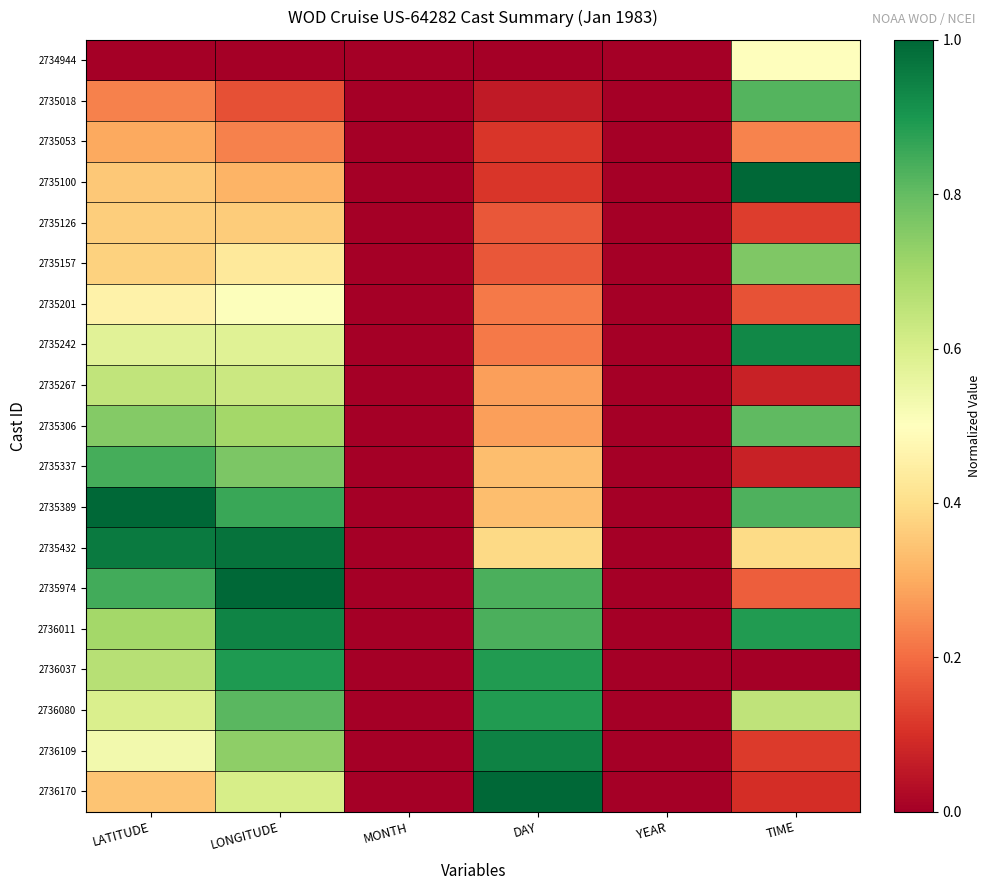

At DAY, list the series in order from smallest to largest.

2734944, 2735018, 2735053, 2735100, 2735126, 2735157, 2735201, 2735242, 2735267, 2735306, 2735337, 2735389, 2735432, 2735974, 2736011, 2736037, 2736080, 2736109, 2736170